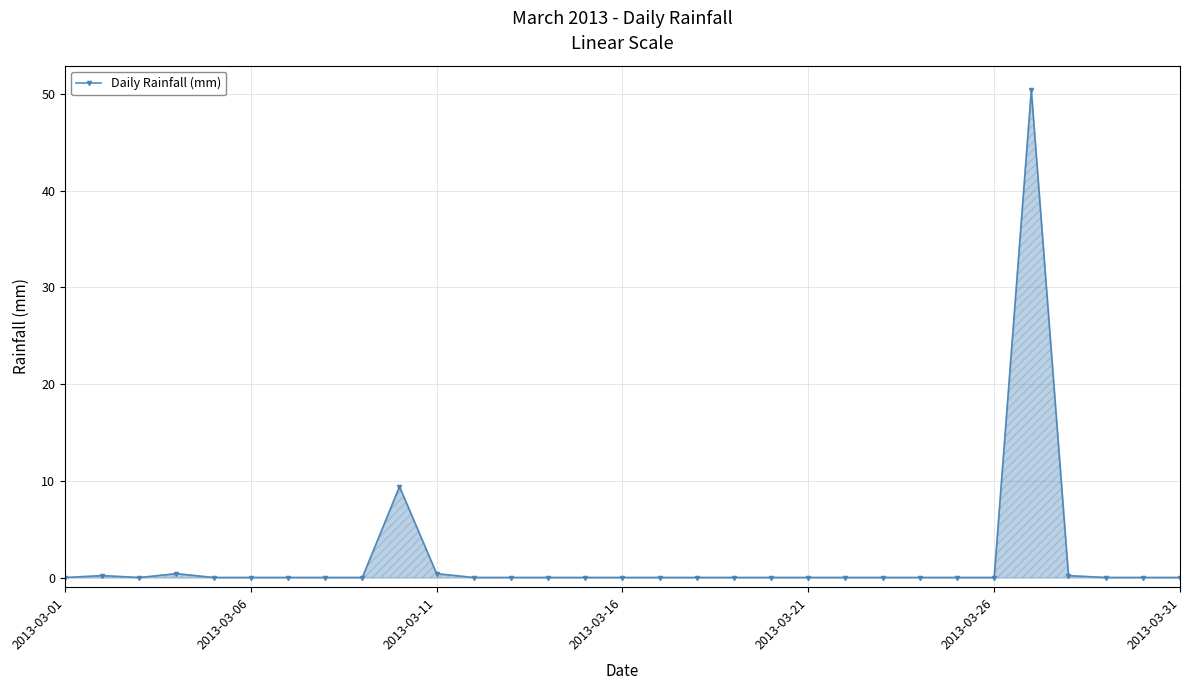

True or false: there are more than 2 points higher than both neighbors.

True